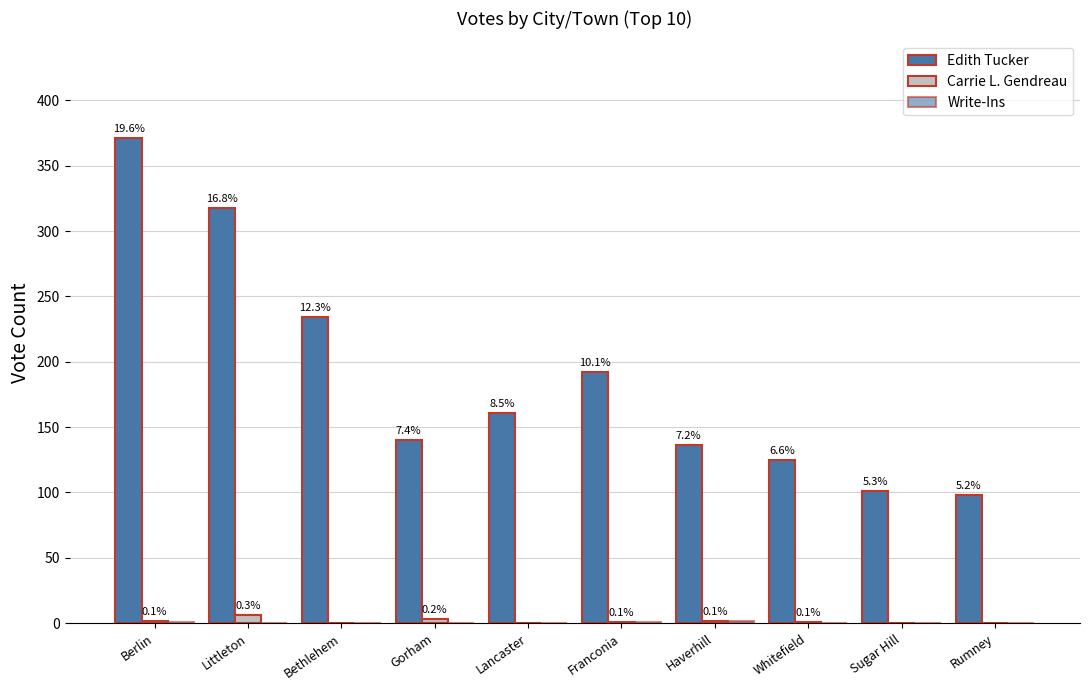

What is the value of the Edith Tucker bar at the 5th from the left?

161